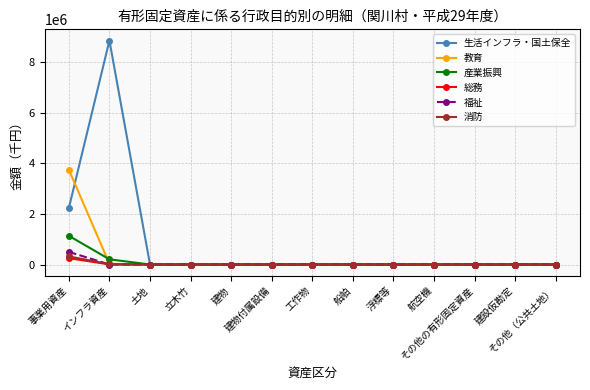

What is the maximum value for 教育?

3744903